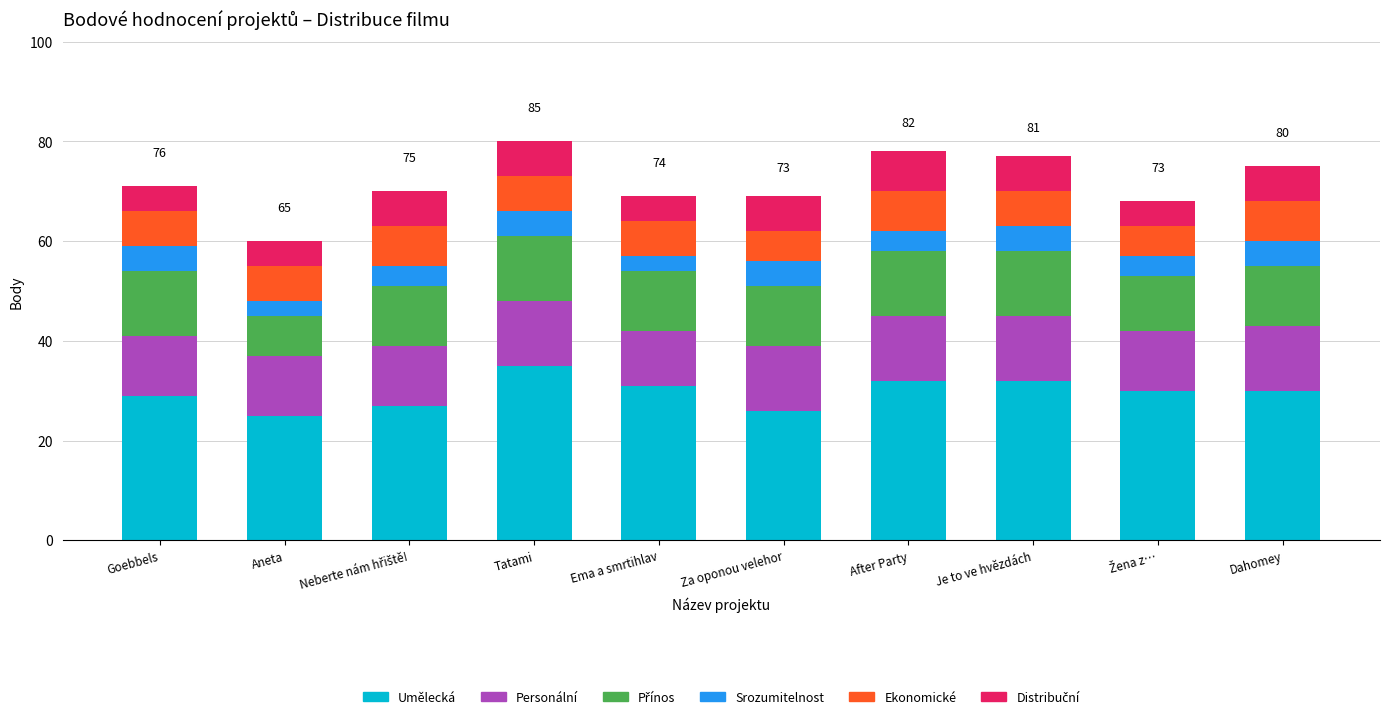

What is the maximum value for Umělecká?

35